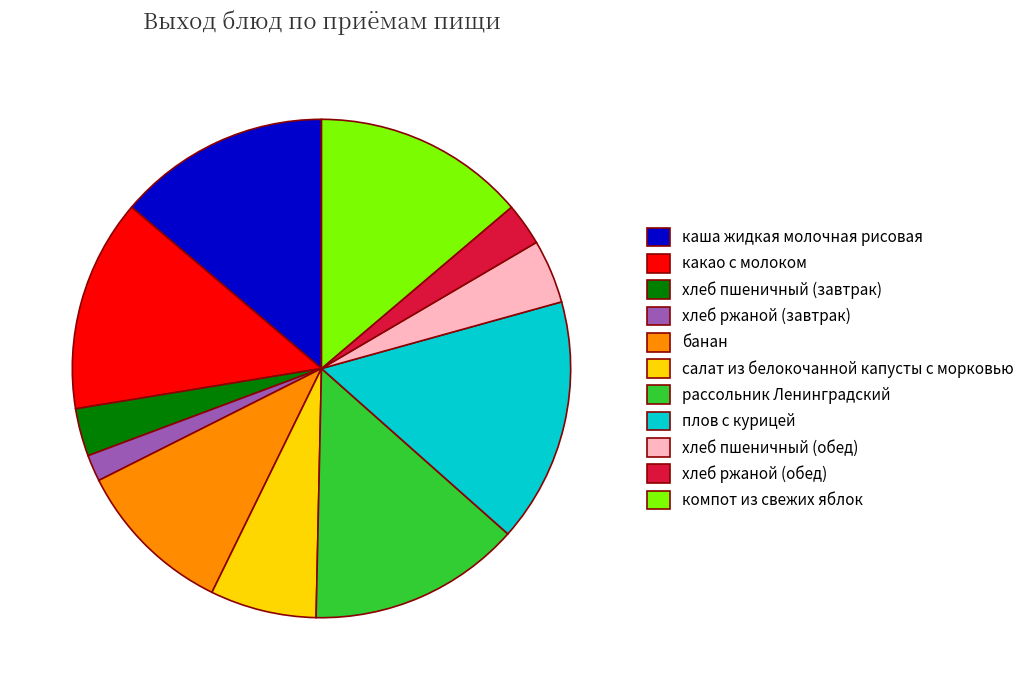

Does хлеб пшеничный (завтрак) account for over 50% of the chart?

No